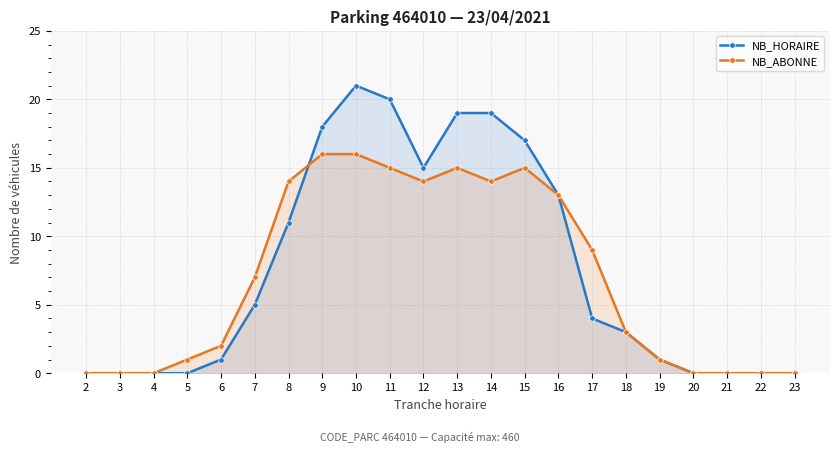

How many data points in NB_HORAIRE are above 4?

10